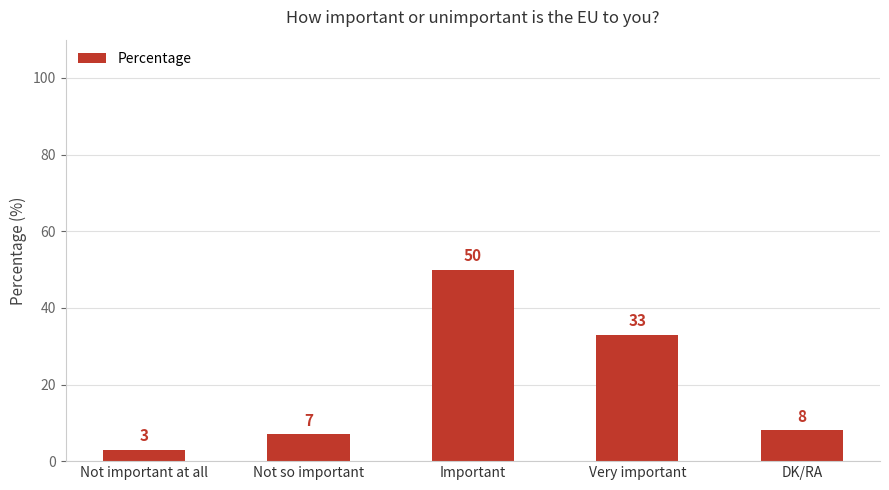

At which label is the value closest to 26?

Very important